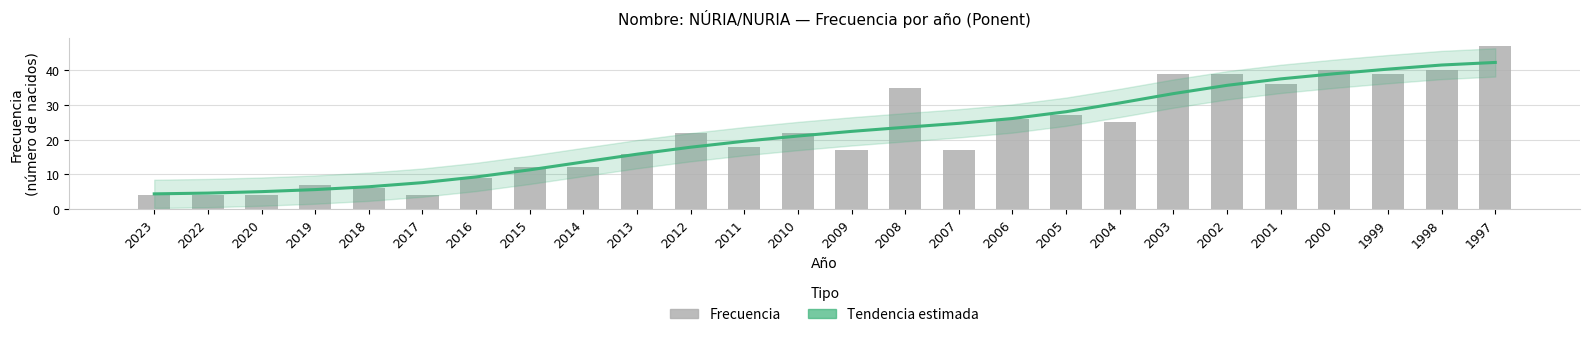

Rank the categories by Tendencia estimada value from highest to lowest.

1997, 1998, 1999, 2000, 2001, 2002, 2003, 2004, 2005, 2006, 2007, 2008, 2009, 2010, 2011, 2012, 2013, 2014, 2015, 2016, 2017, 2018, 2019, 2020, 2022, 2023